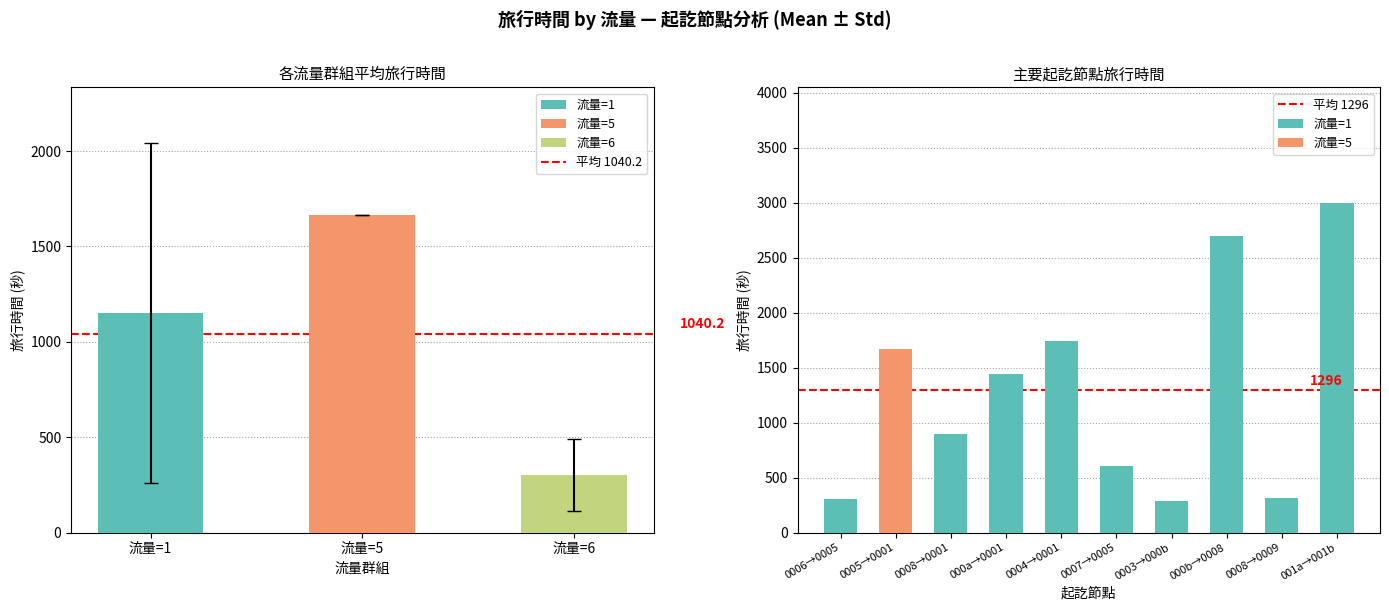

How many series are shown in this chart?

2